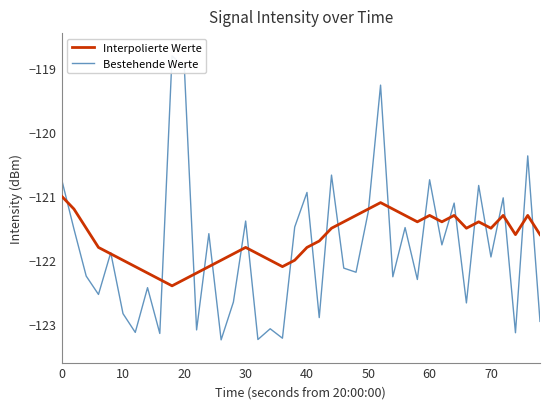

What is the average value of the Interpolierte Werte series?

-121.7